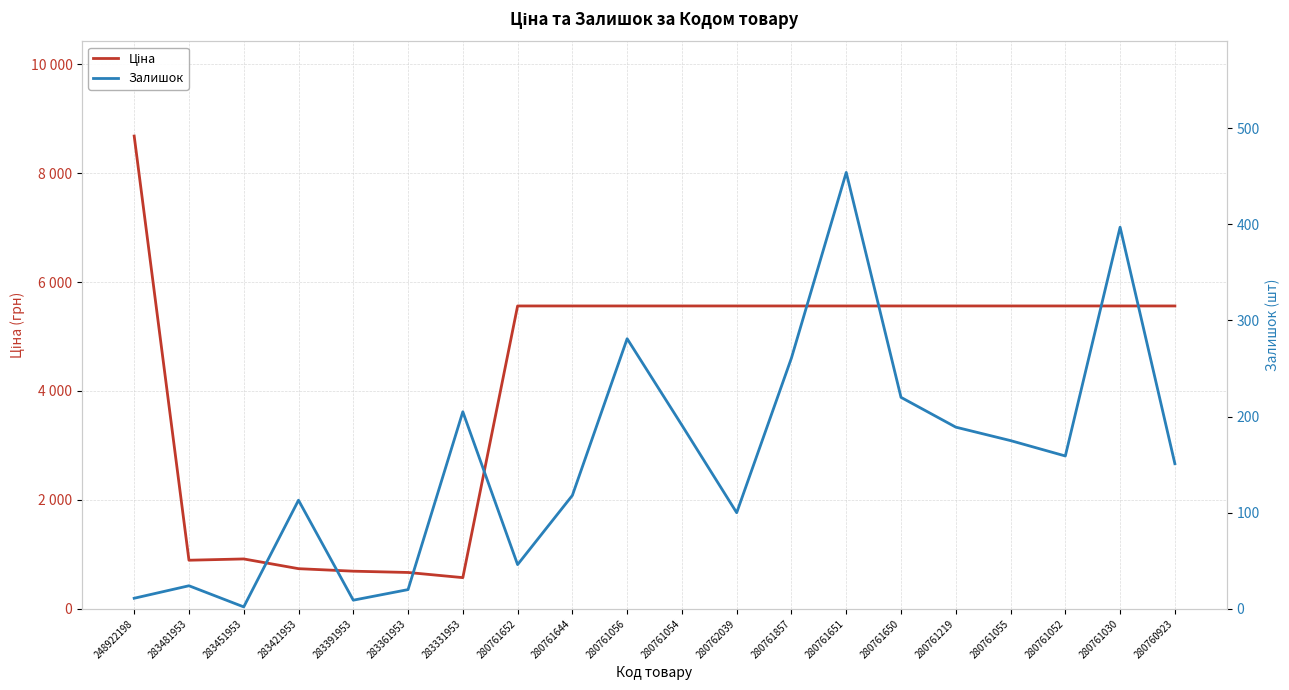

What is the maximum value for Залишок?

454.0